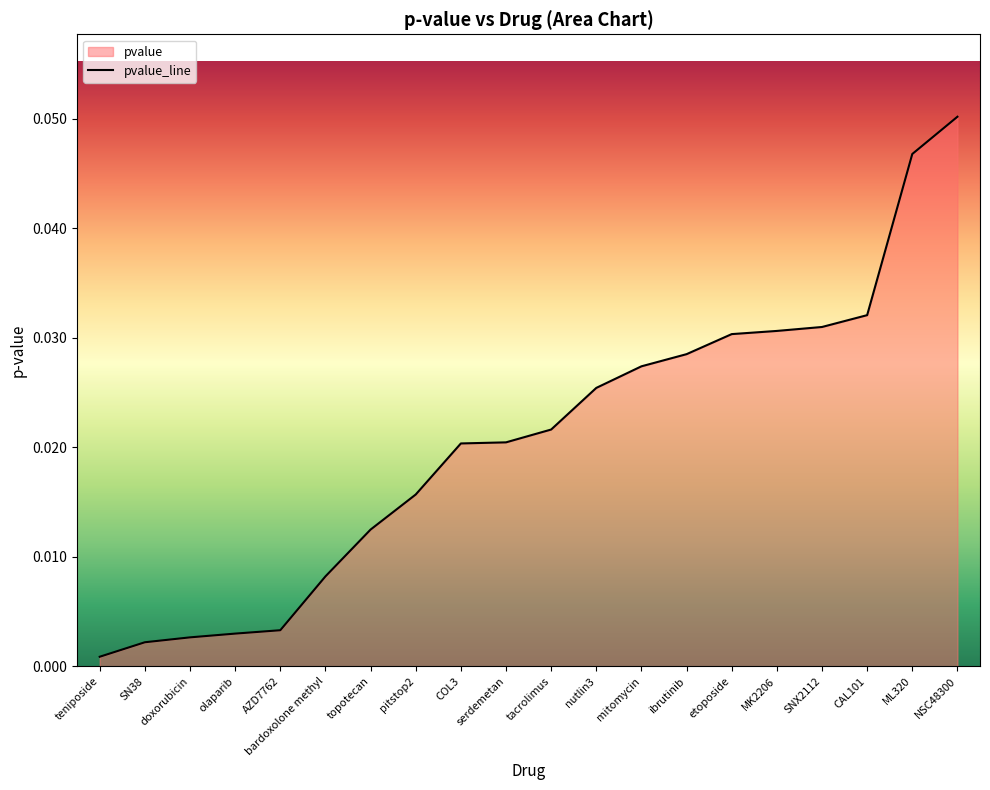

True or false: the data has more than 2 interior local peaks.

False